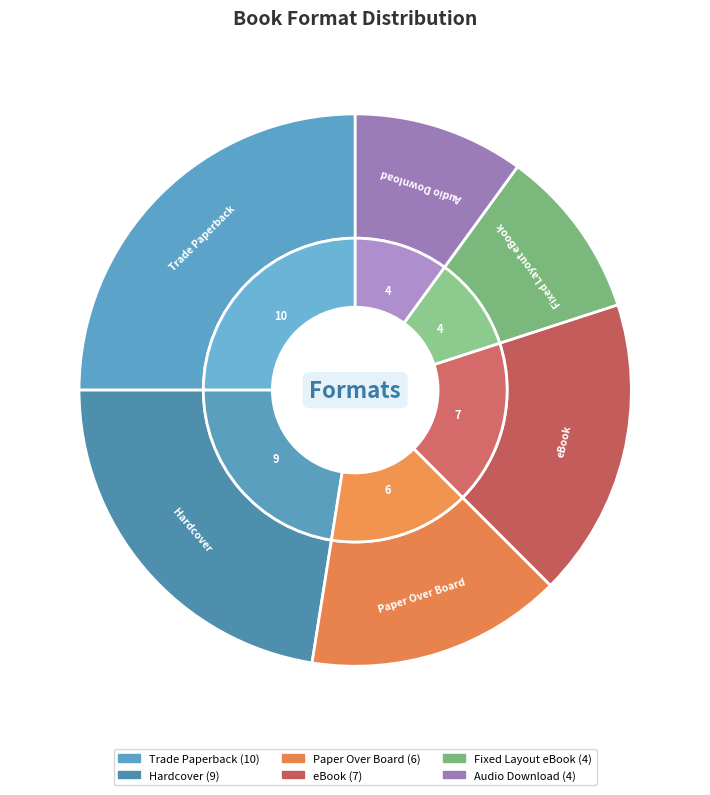

To the nearest percent, what is the difference between the Paper Over Board and Audio Download slice percentages?

5%